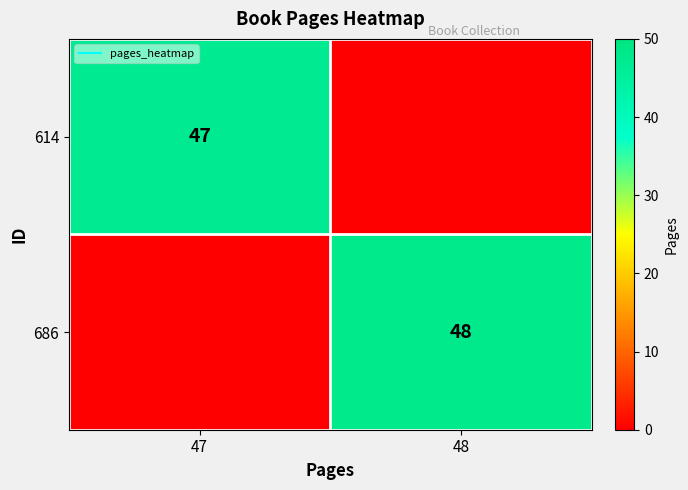

Where is 686 nearest to the value 24?

47